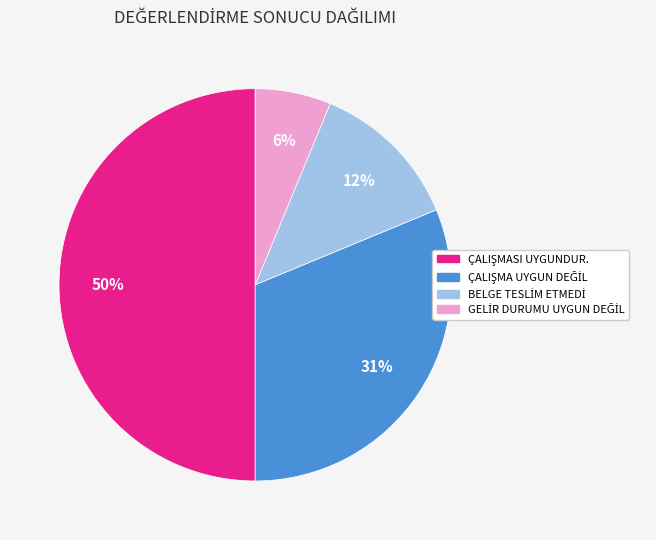

How many segments does this pie chart have?

4